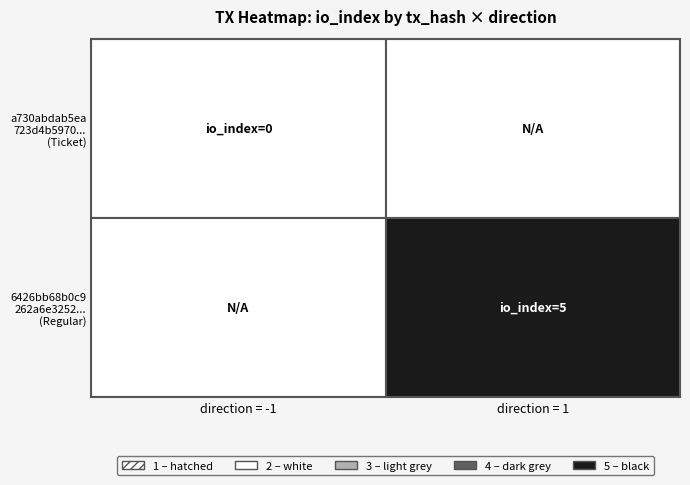

What is the maximum value shown in the chart?

5